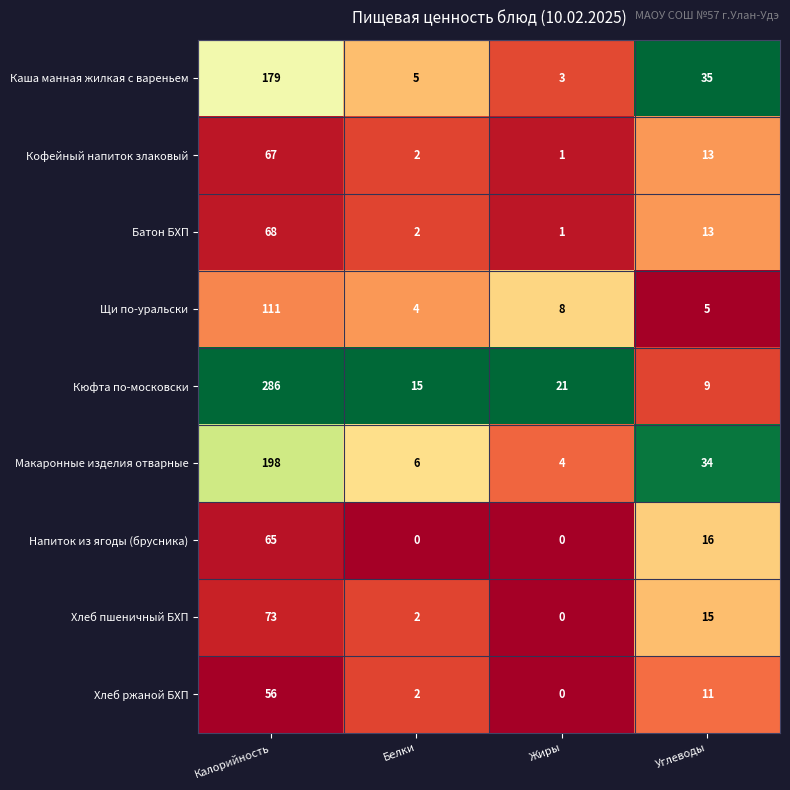

What is the total value across all series at Белки?

38